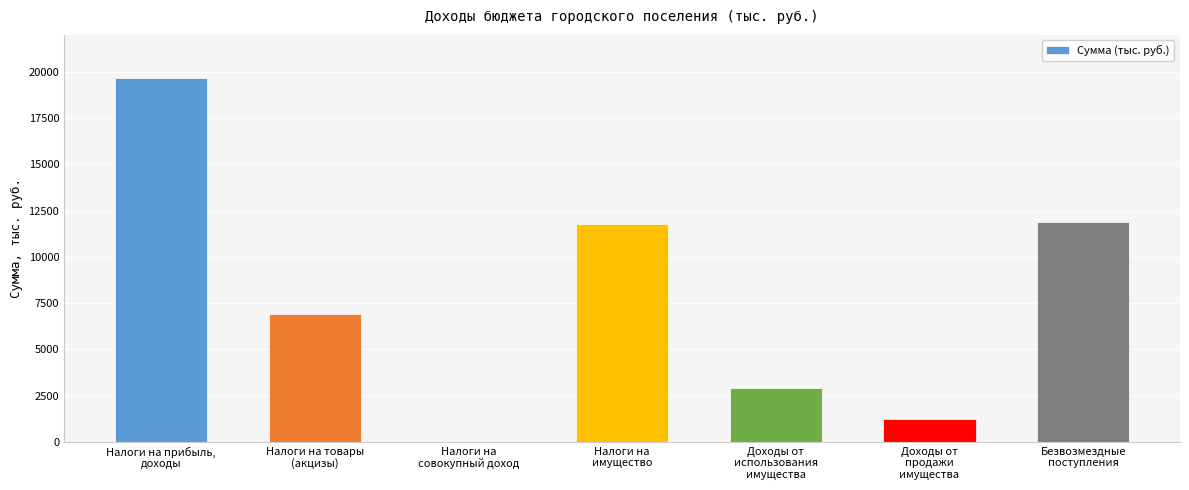

Count the number of data series in this chart.

1